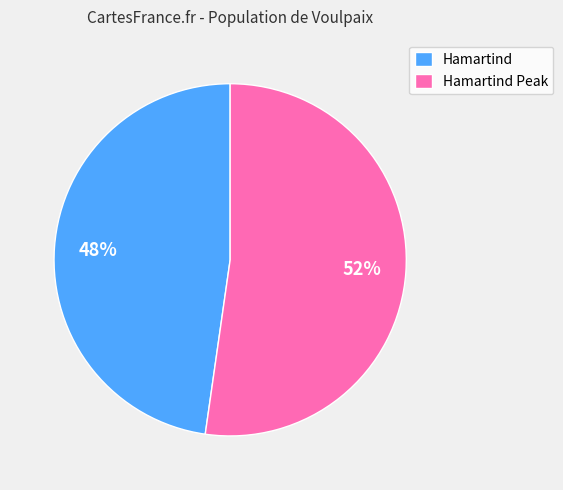

Is there any slice that represents more than half of the pie?

Yes